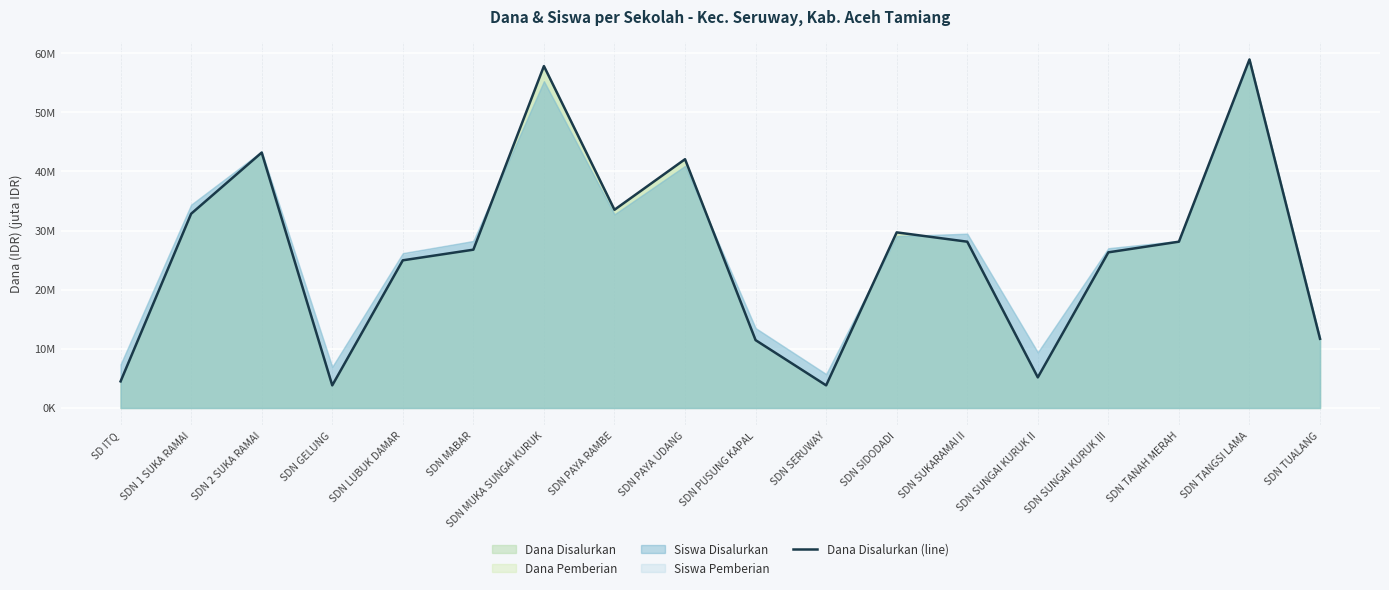

Read the value at SDN TANAH MERAH.

28.1